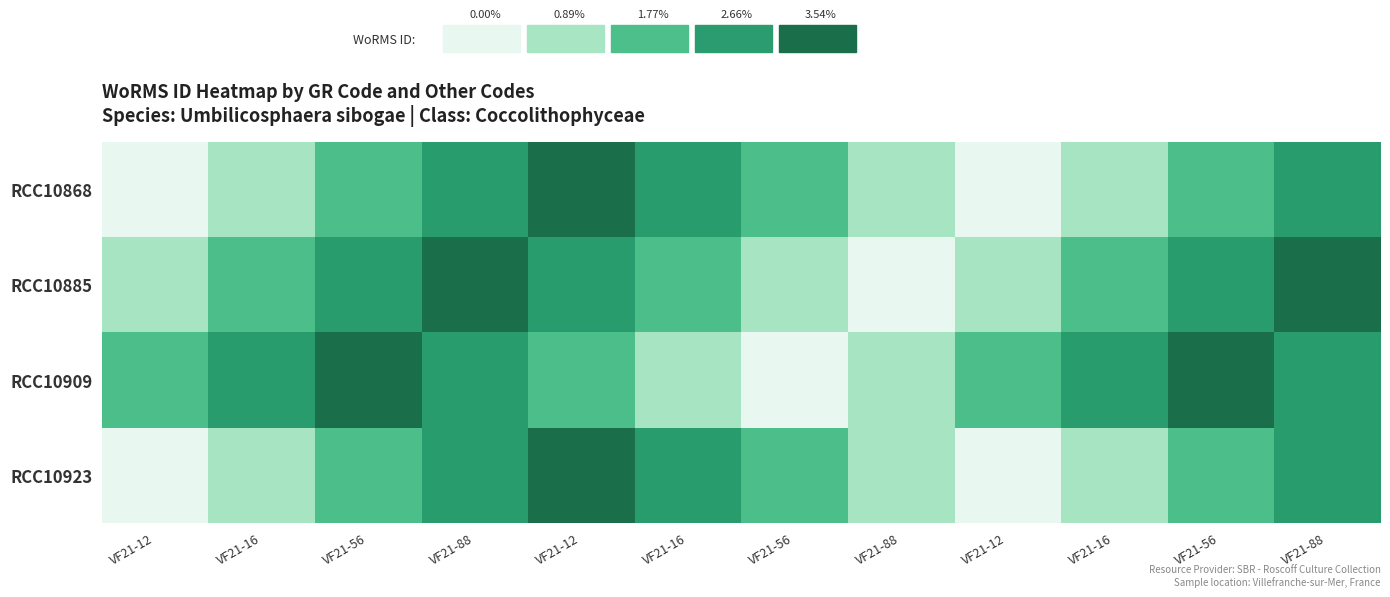

At which category is the sum across all series the highest?

VF21-88